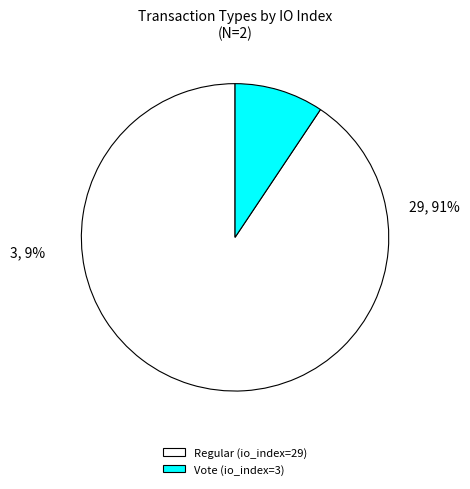

Count the number of slices in the pie.

2